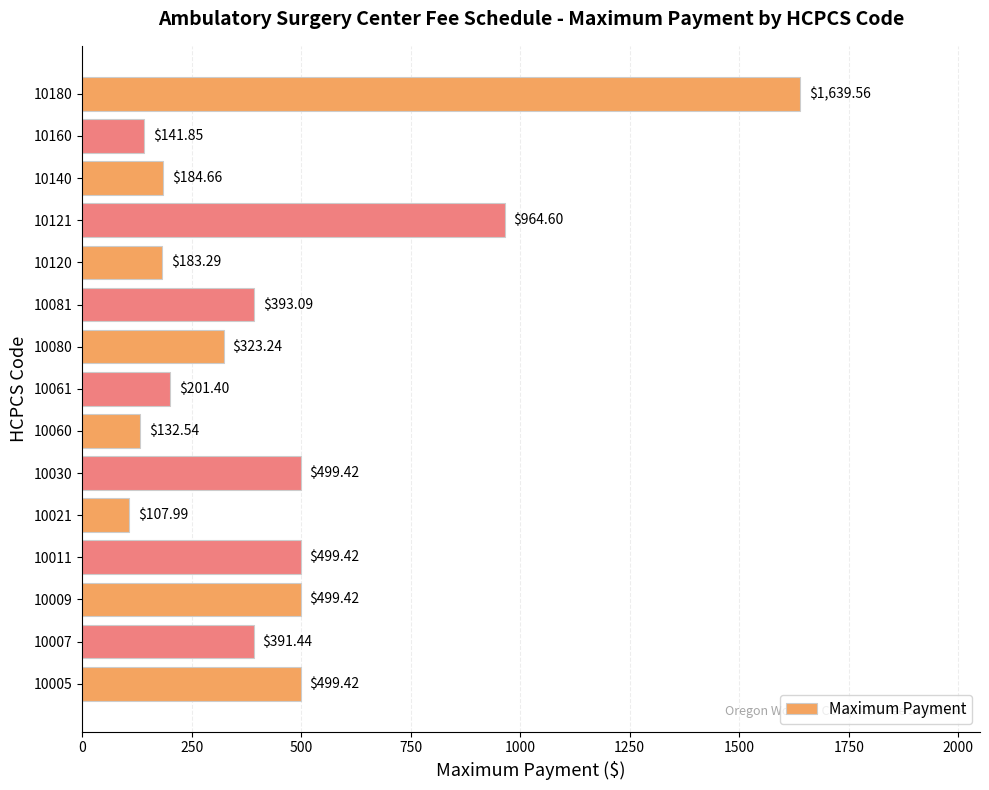

What is the maximum value shown in the chart?

1639.6